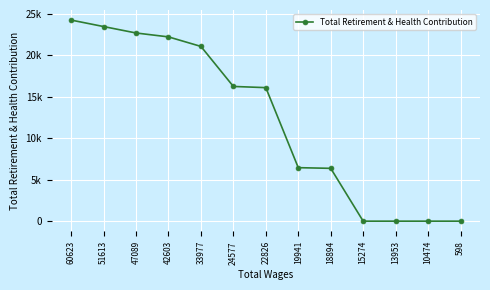

What is the change in value from 47089 to 22826?

-6589